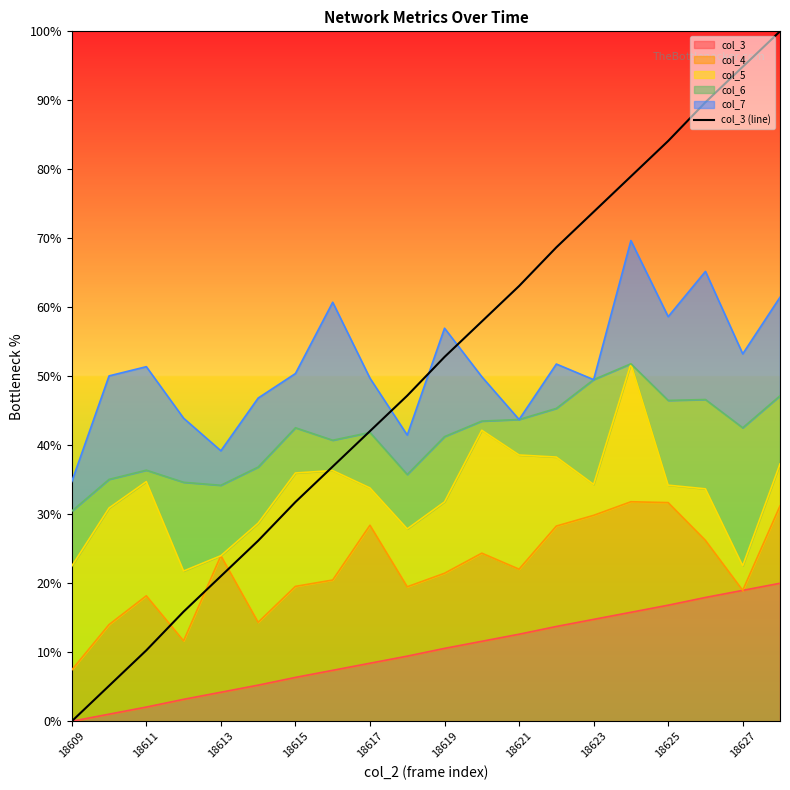

Reading left to right, extract all data points from this chart.

0.0	5.1	10.3	15.9	21.0	26.2	31.8	36.9	42.1	47.2	52.8	57.9	63.1	68.7	73.8	79.0	84.1	89.7	94.9	100.0